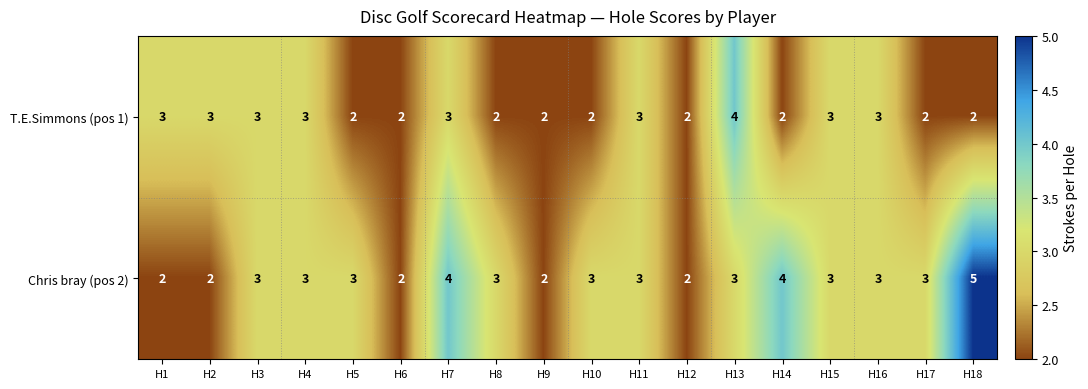

What is the total value across all series at H11?

6